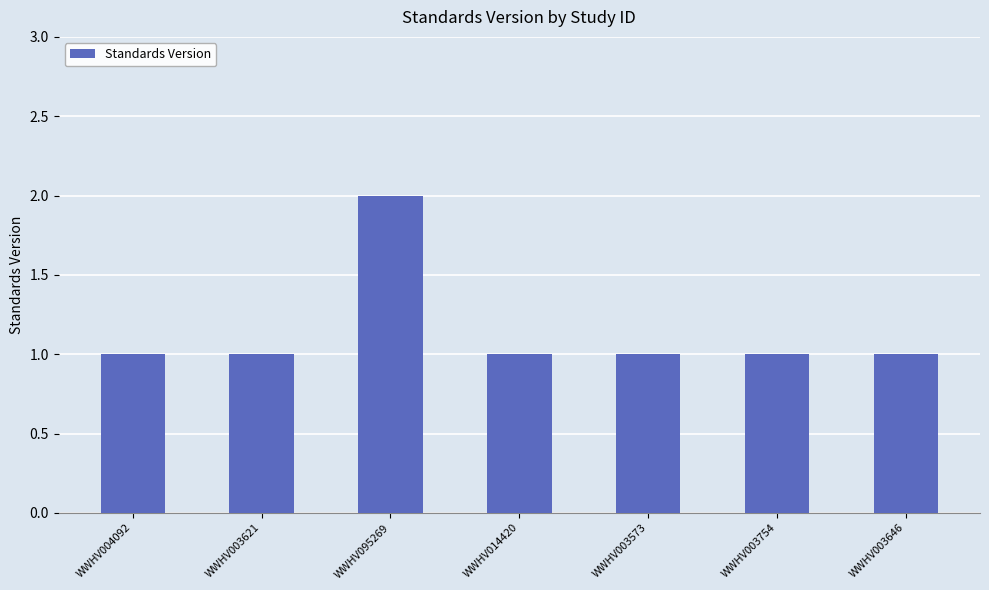

What is the sum of all values?

8